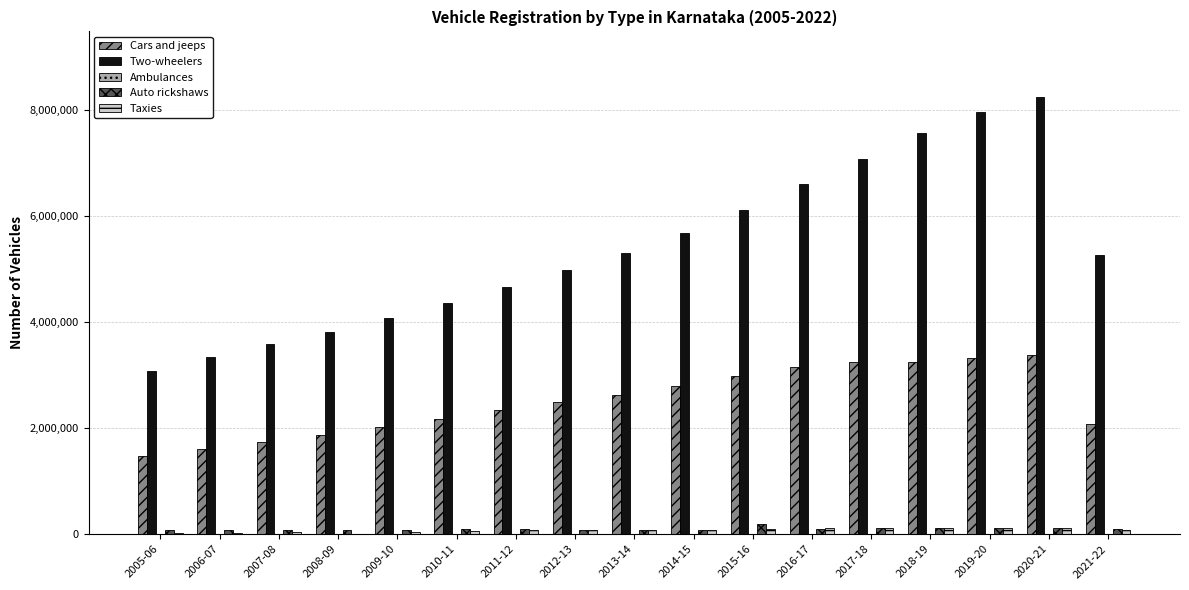

Are the bars grouped side by side (vs. stacked)?

Yes